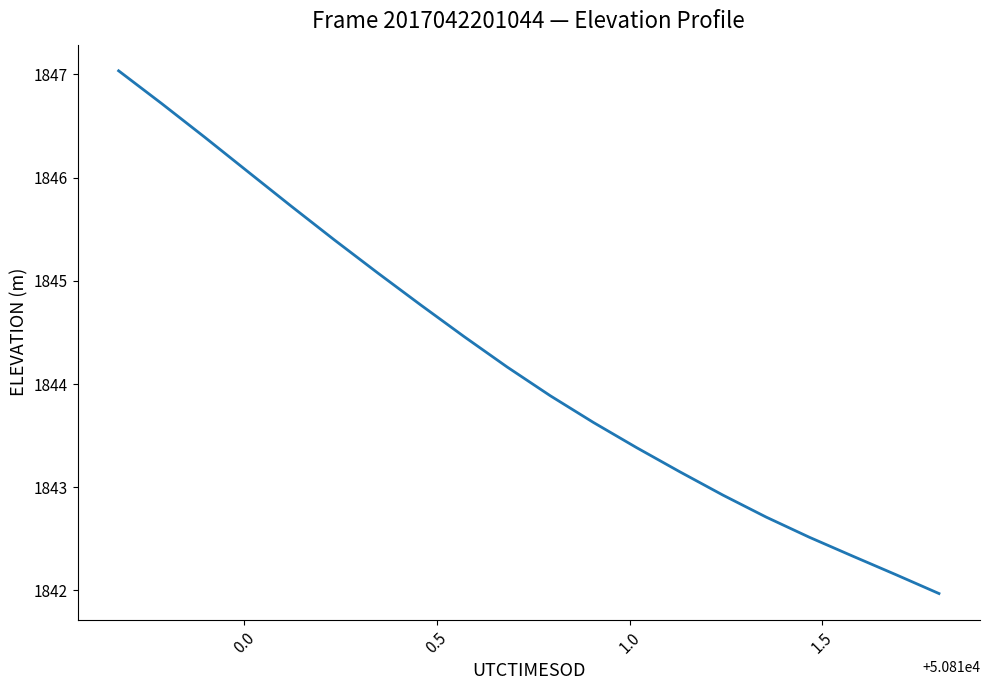

How many lines are shown in the chart?

1